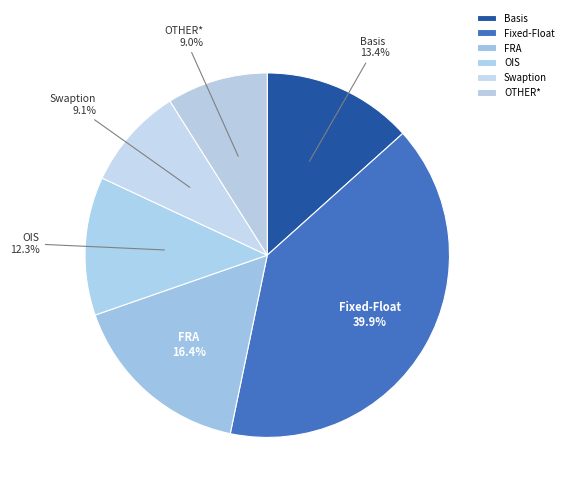

Does any single category account for the majority?

No